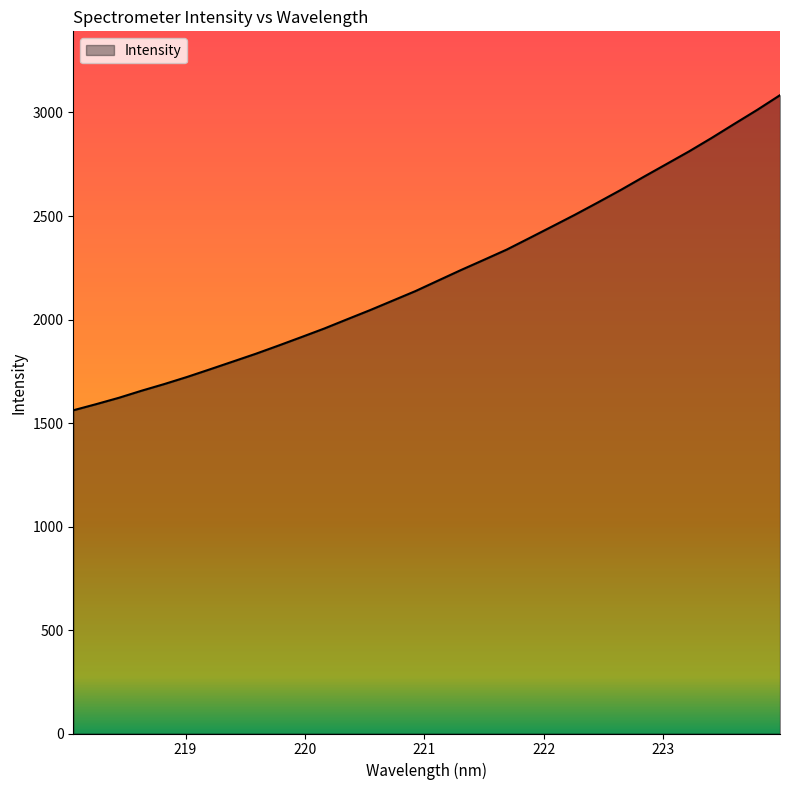

What is the difference between the maximum and minimum values?

1522.3